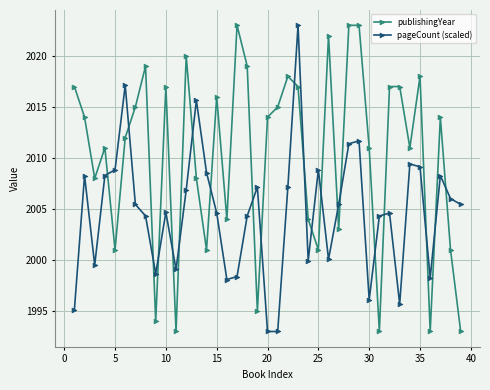

How many data points does each series have?

39